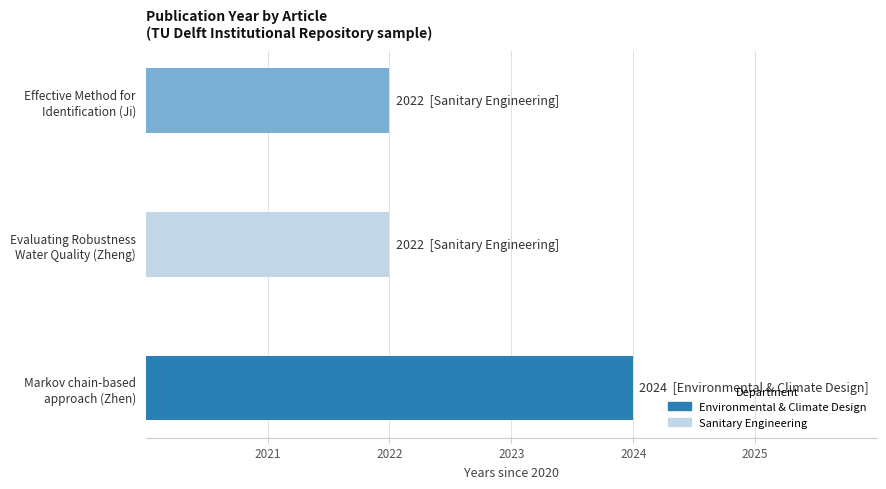

Which label corresponds to the smallest value in the chart?

Evaluating Robustness Water Quality (Zheng)